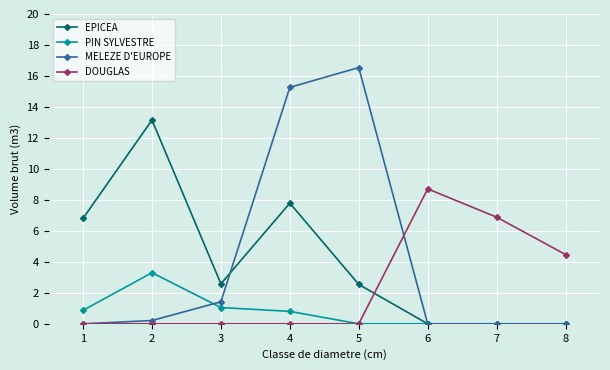

Does the chart display data point markers on the line(s)?

Yes